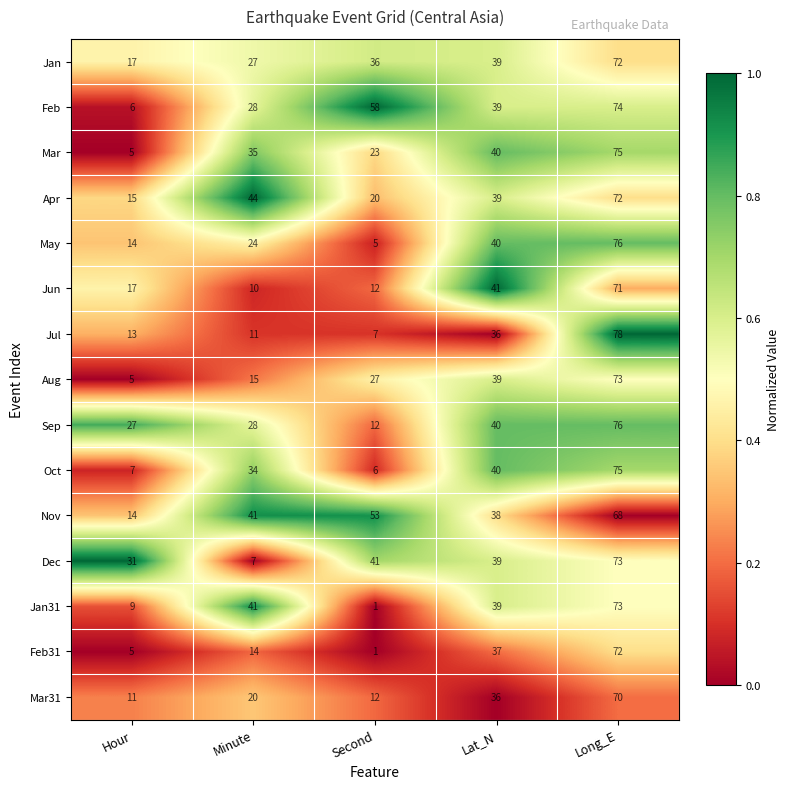

Is the value of May at Minute greater than the value of Feb at Hour?

Yes